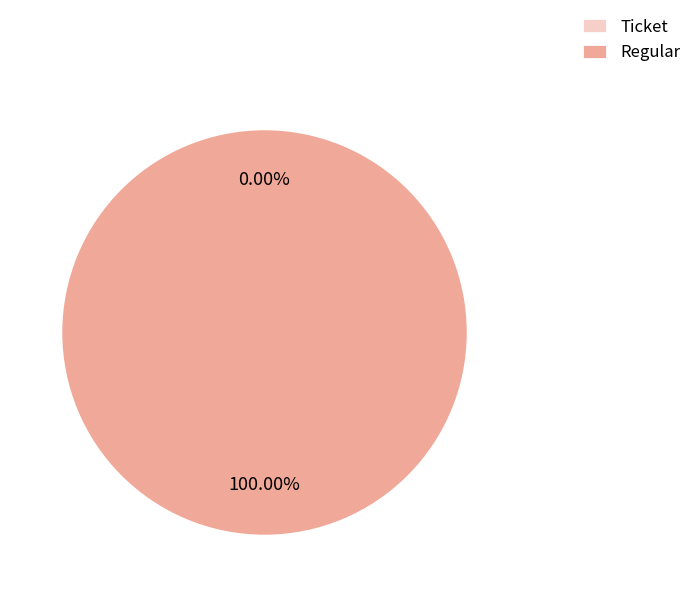

Does Ticket represent more than half of the total?

No